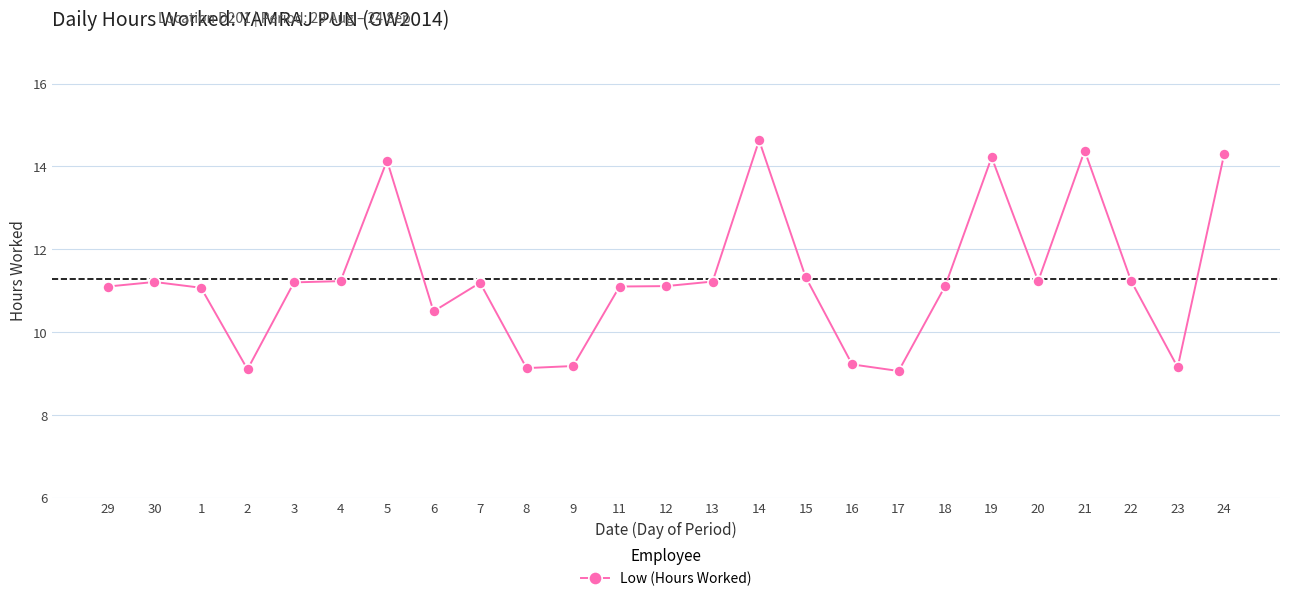

The chart shows a value of 2.9 at 6. True or false?

False